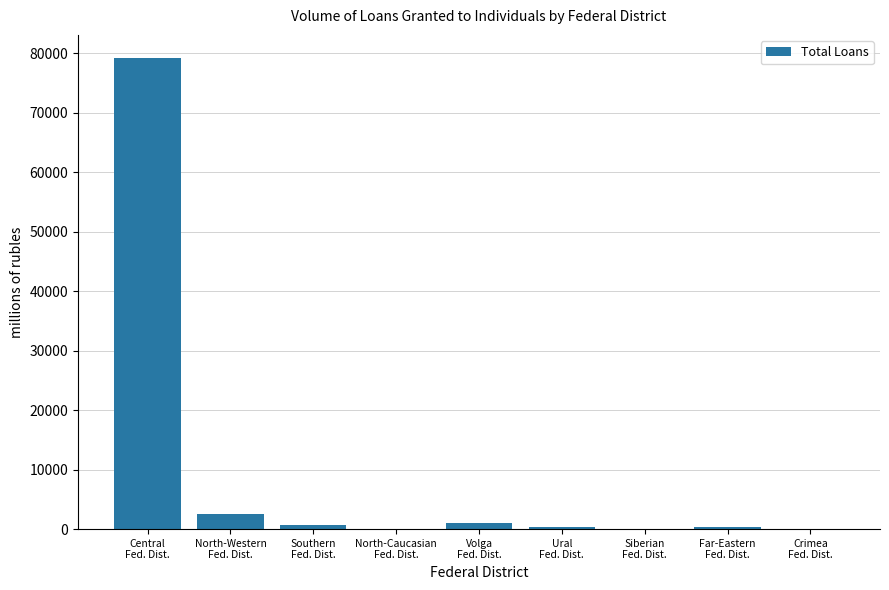

What is the change in value from North-Caucasian
Fed. Dist. to Volga
Fed. Dist.?

+1068